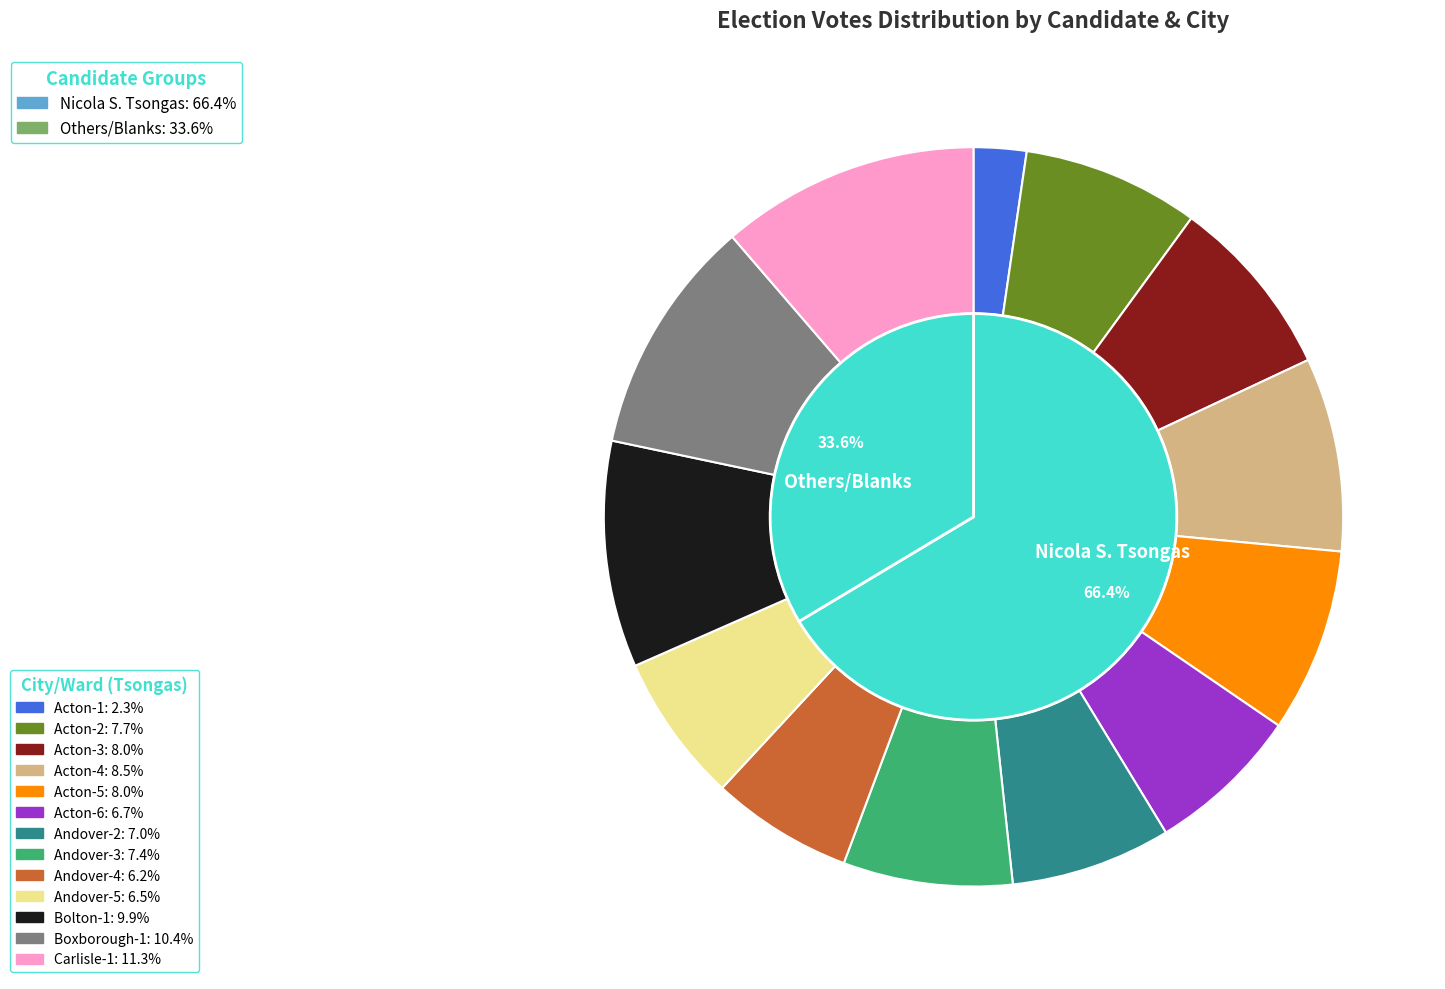

Which series has the largest range (max minus min)?

Nicola S. Tsongas